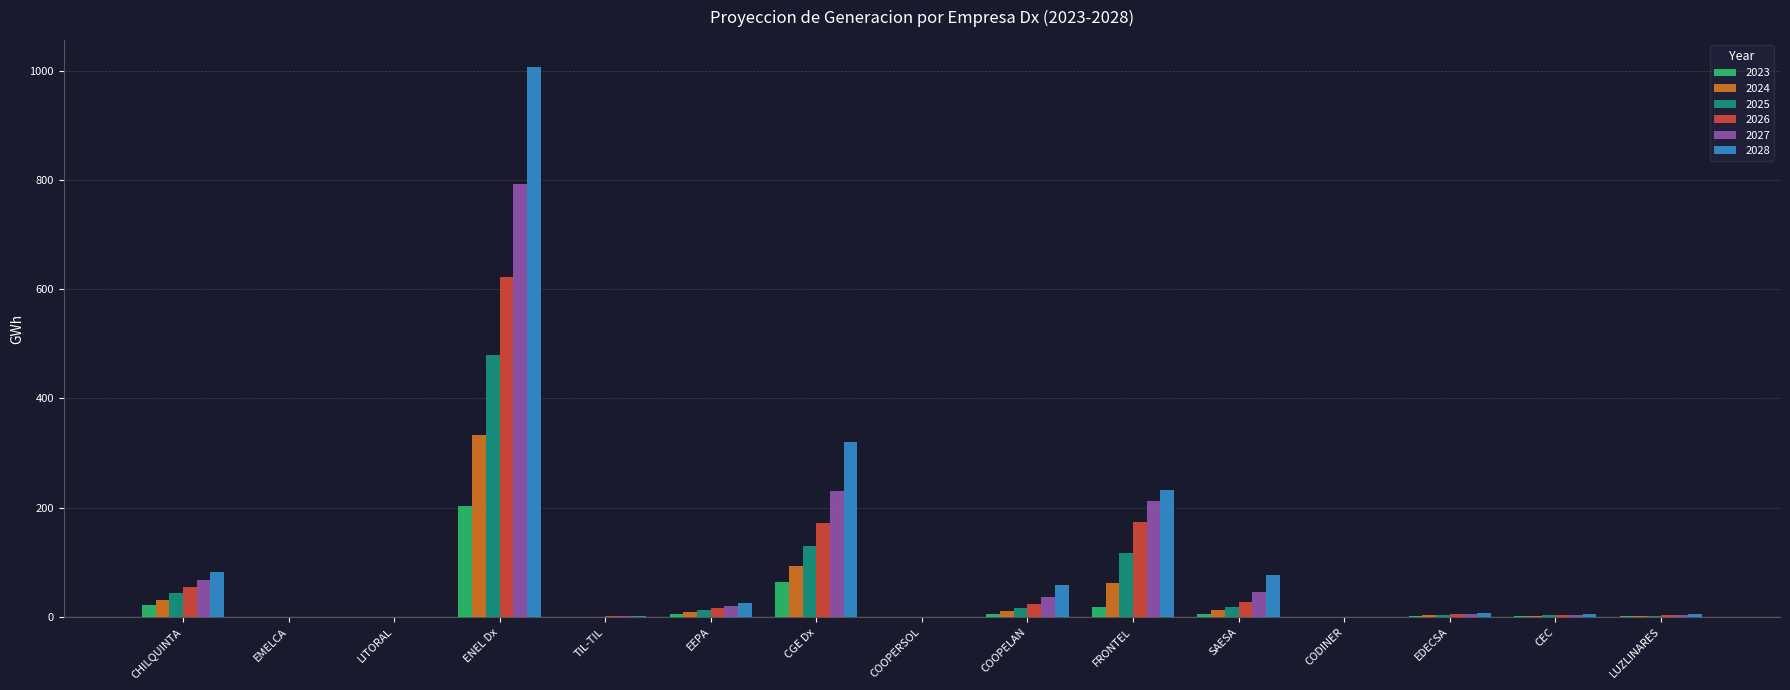

How many distinct data groups are displayed?

6